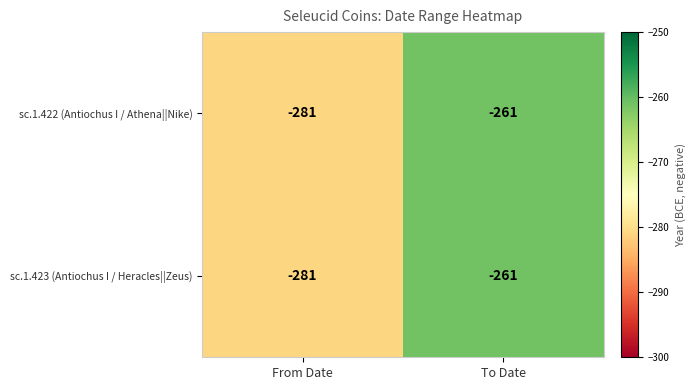

Rank the categories by sc.1.422 (Antiochus I / Athena||Nike) value from lowest to highest.

From Date, To Date